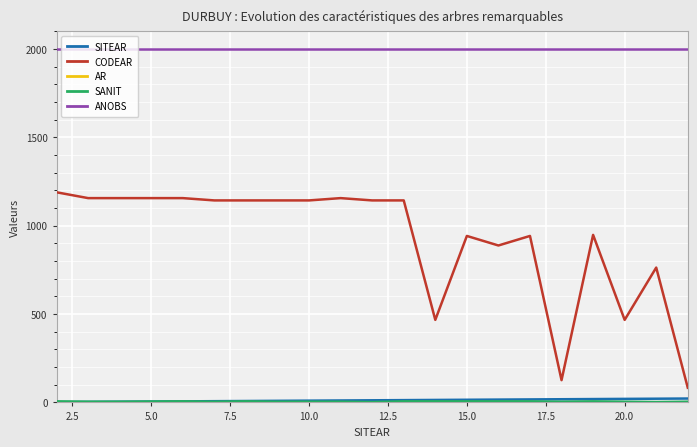

Which series has the largest total across all categories?

ANOBS